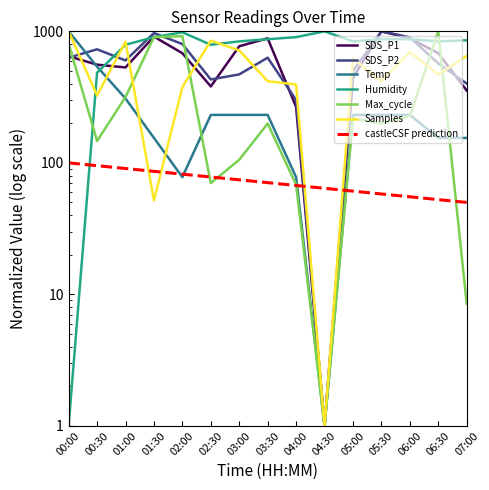

What is the total value across all series at 03:30?

3234.6